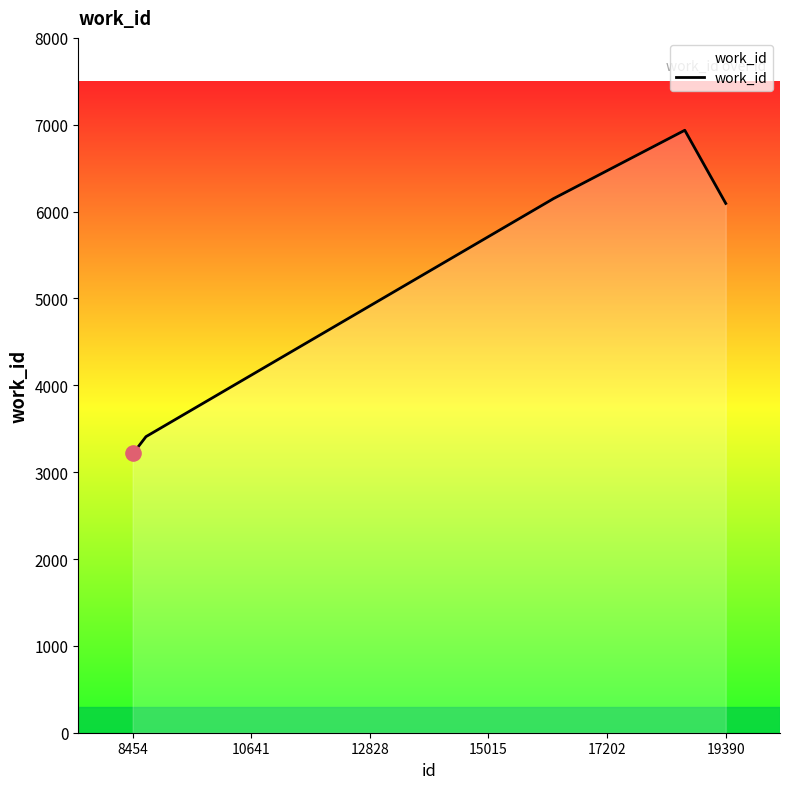

What is the greatest value displayed?

6936